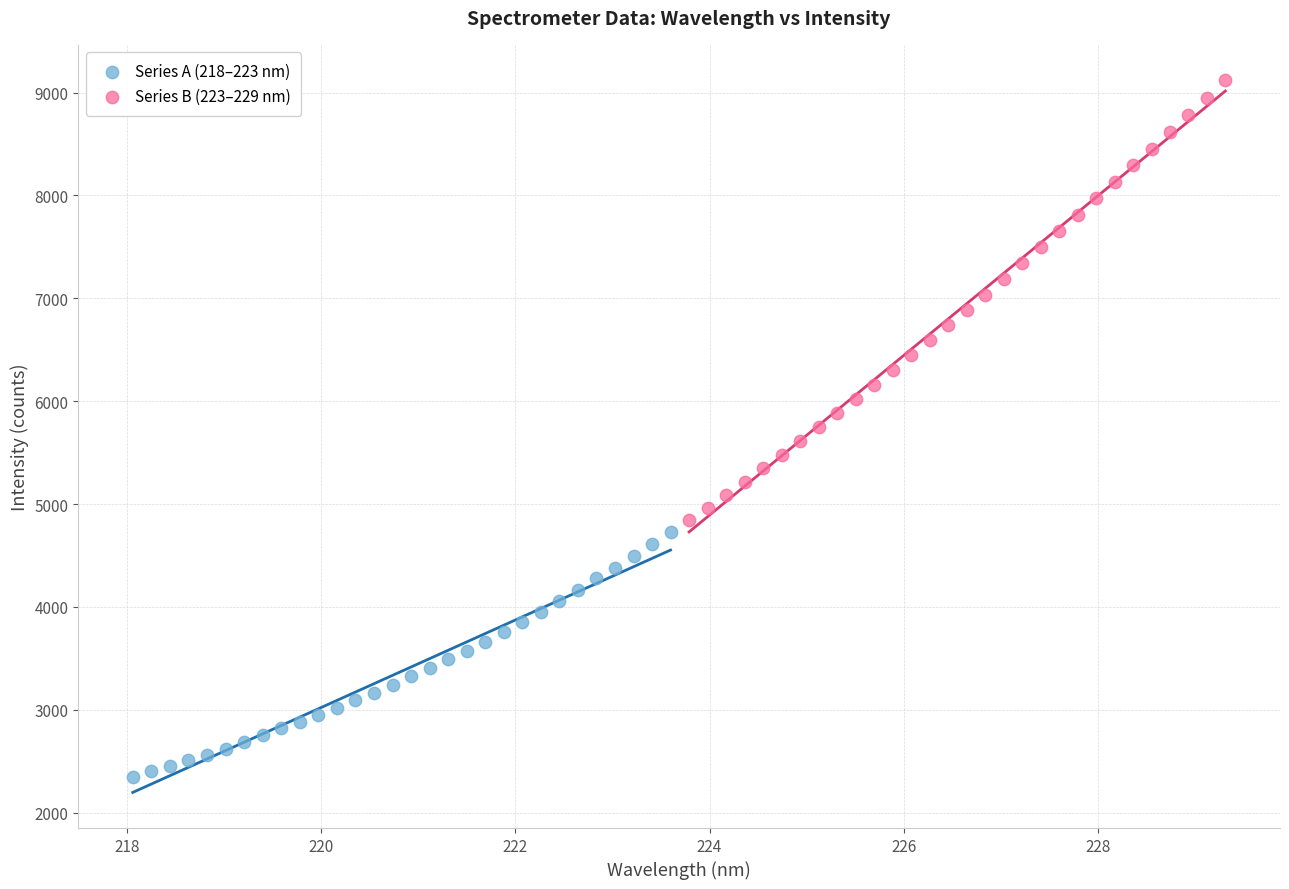

Which series contains the highest Y value?

Series B (223–229 nm)